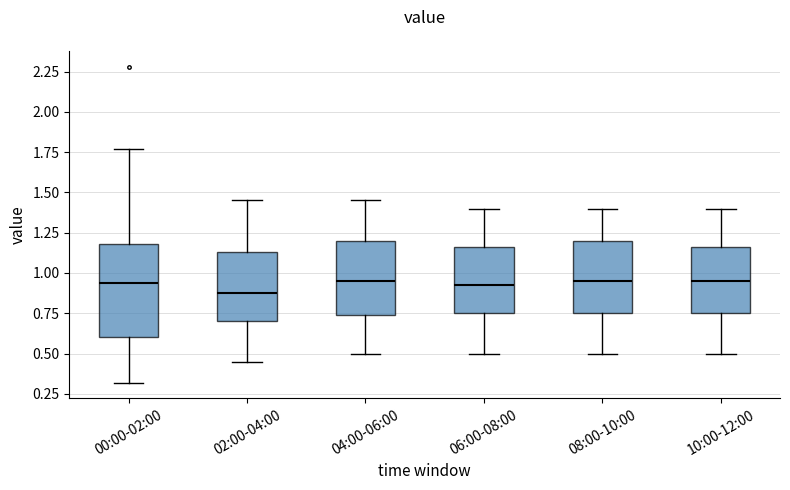

Which box is the tallest, from its lower edge to its upper edge?

00:00-02:00